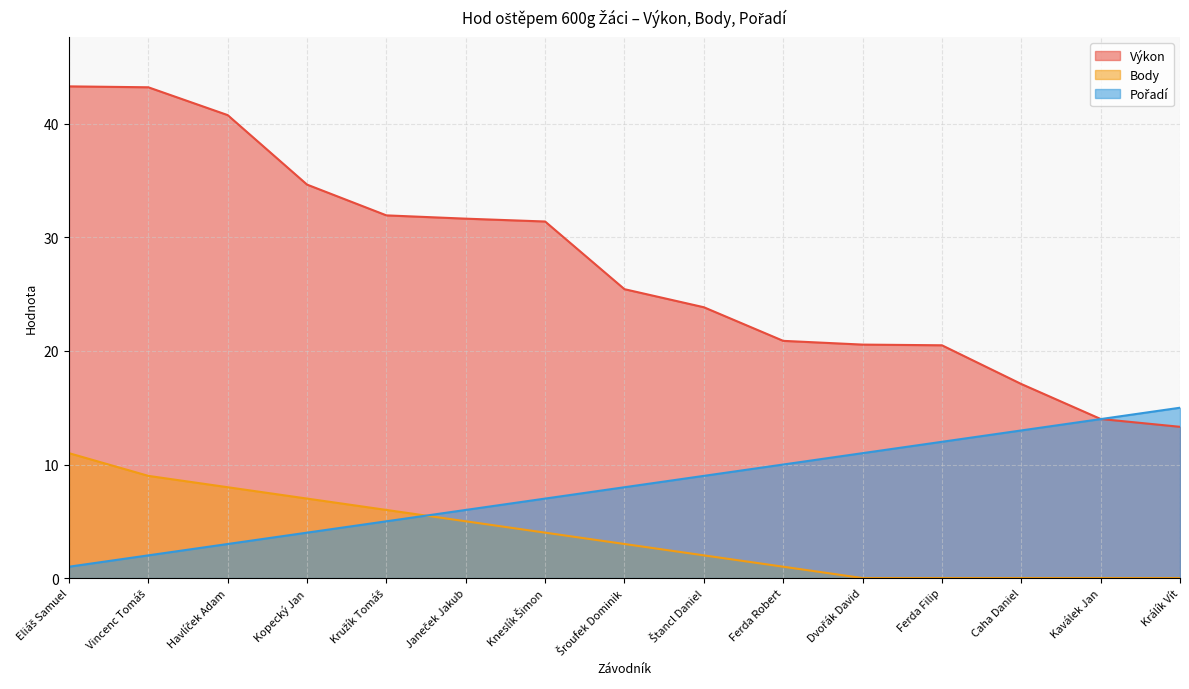

Does the chart display data point markers on the line(s)?

No